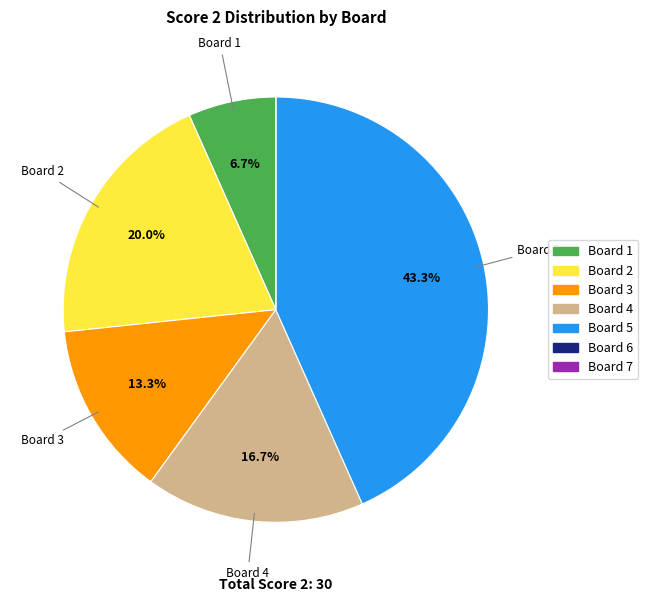

Approximately how many times larger is the value at Board 4 compared to Board 1?

2.5